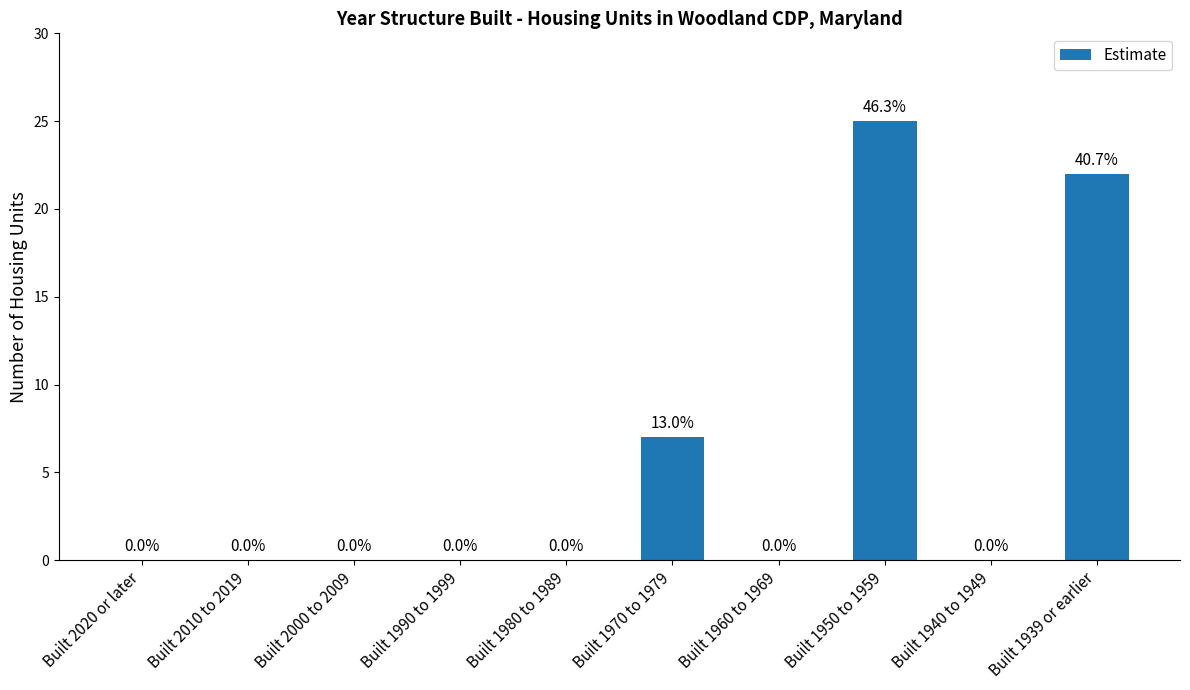

What is the greatest value displayed?

25